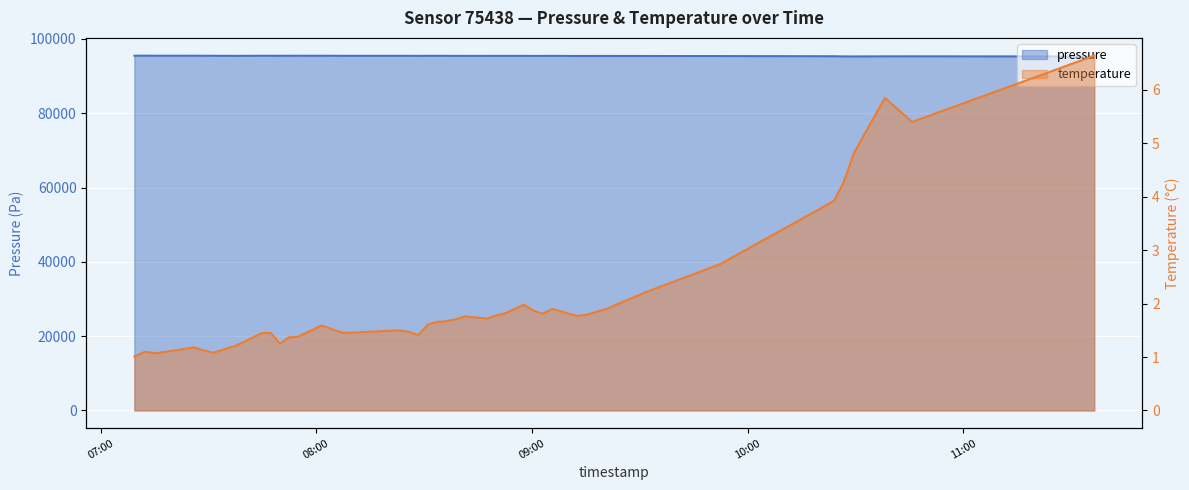

What is the label of the 34th point from the right?

2023-11-19T07:37:51